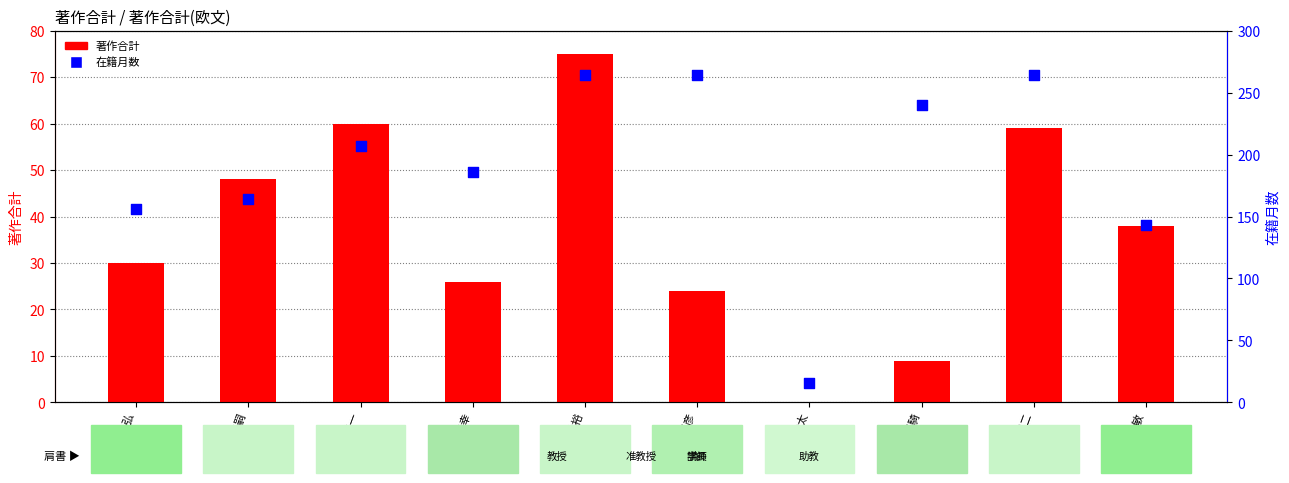

Which series has the largest total across all categories?

在籍月数